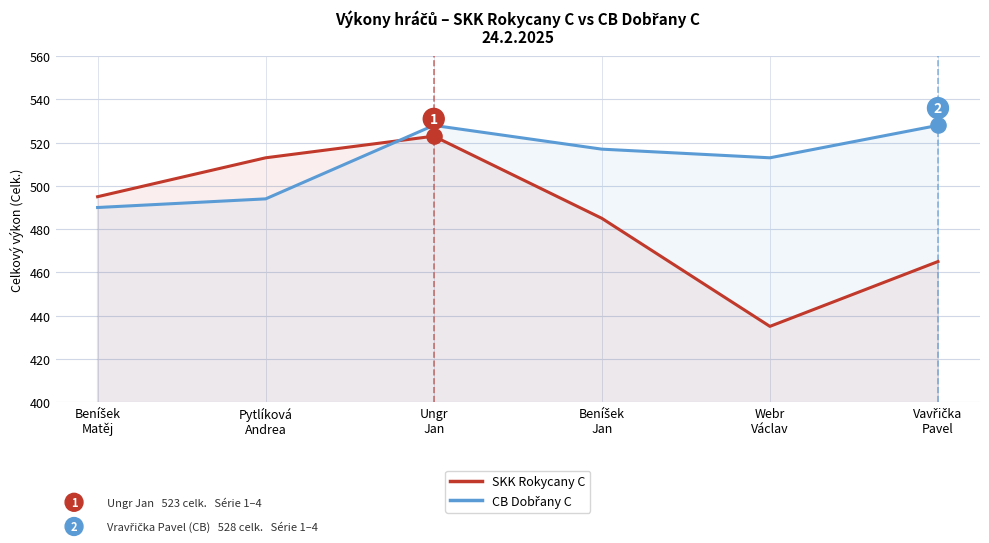

At which category is the sum across all series the highest?

Ungr
Jan